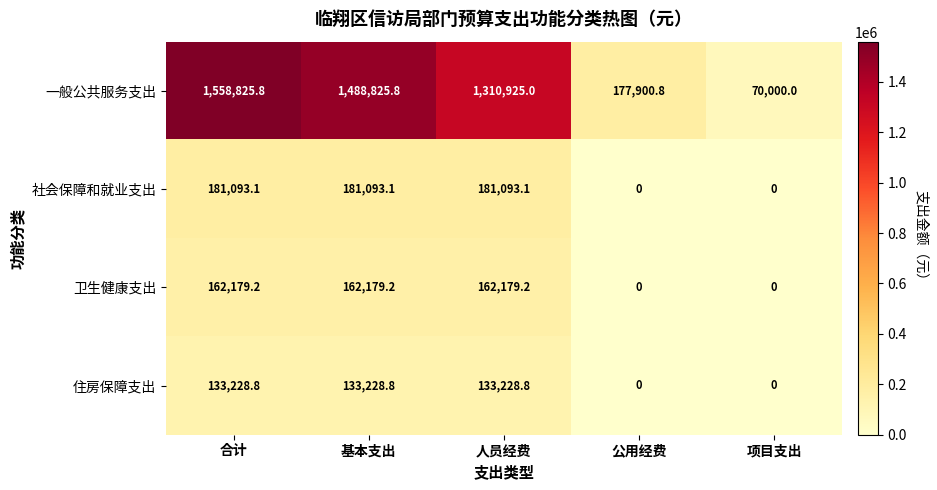

How many distinct data groups are displayed?

4